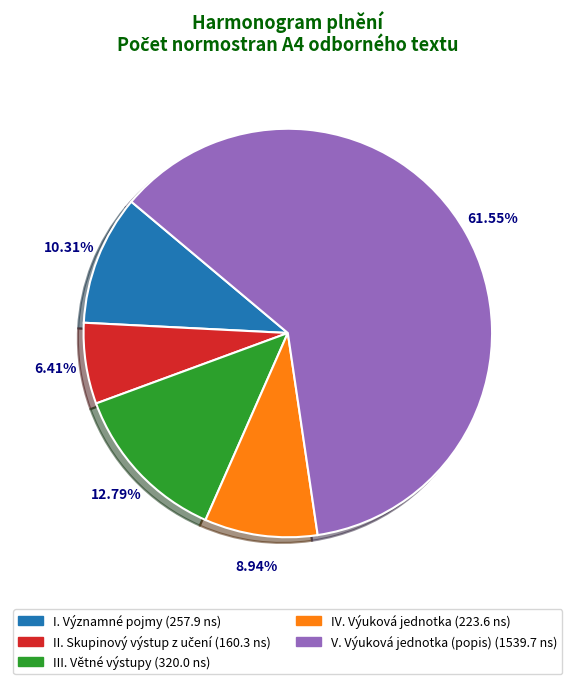

What is the largest slice in the pie chart?

V. Výuková jednotka (popis)